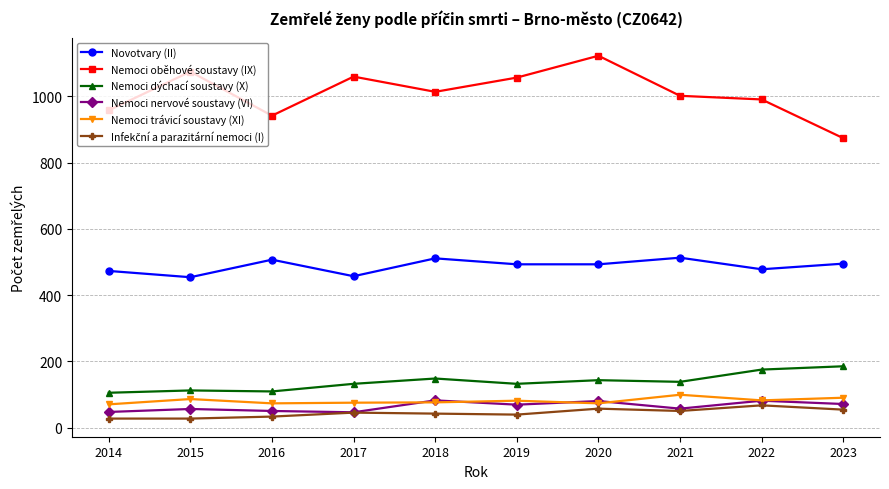

What is the difference between the highest and lowest values at 2017?

1015